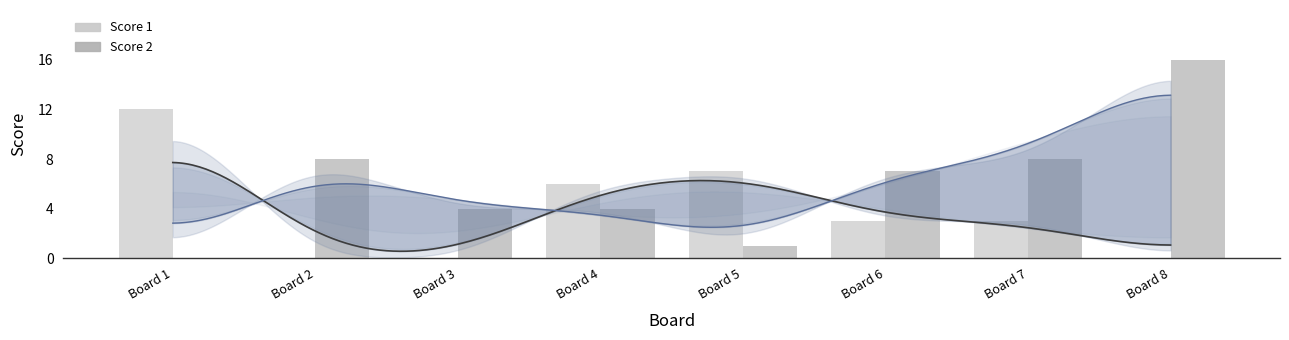

How many groups of bars are there?

8